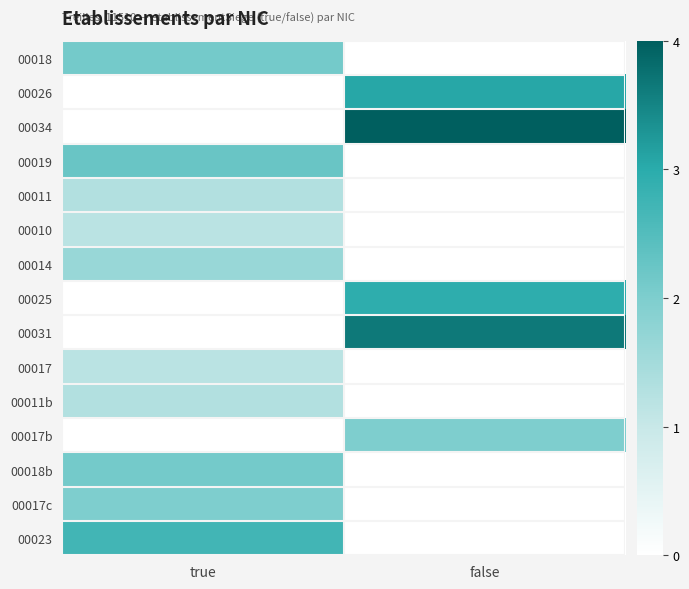

What is the total value across all series at false?

15.6